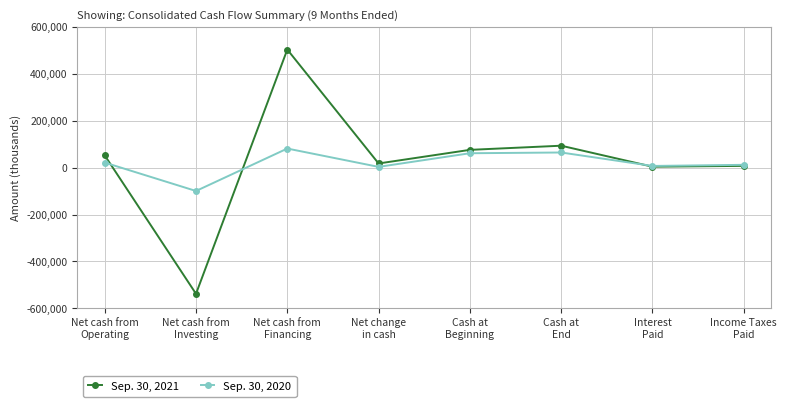

Where is the first local maximum for Sep. 30, 2021?

Net cash from
Financing